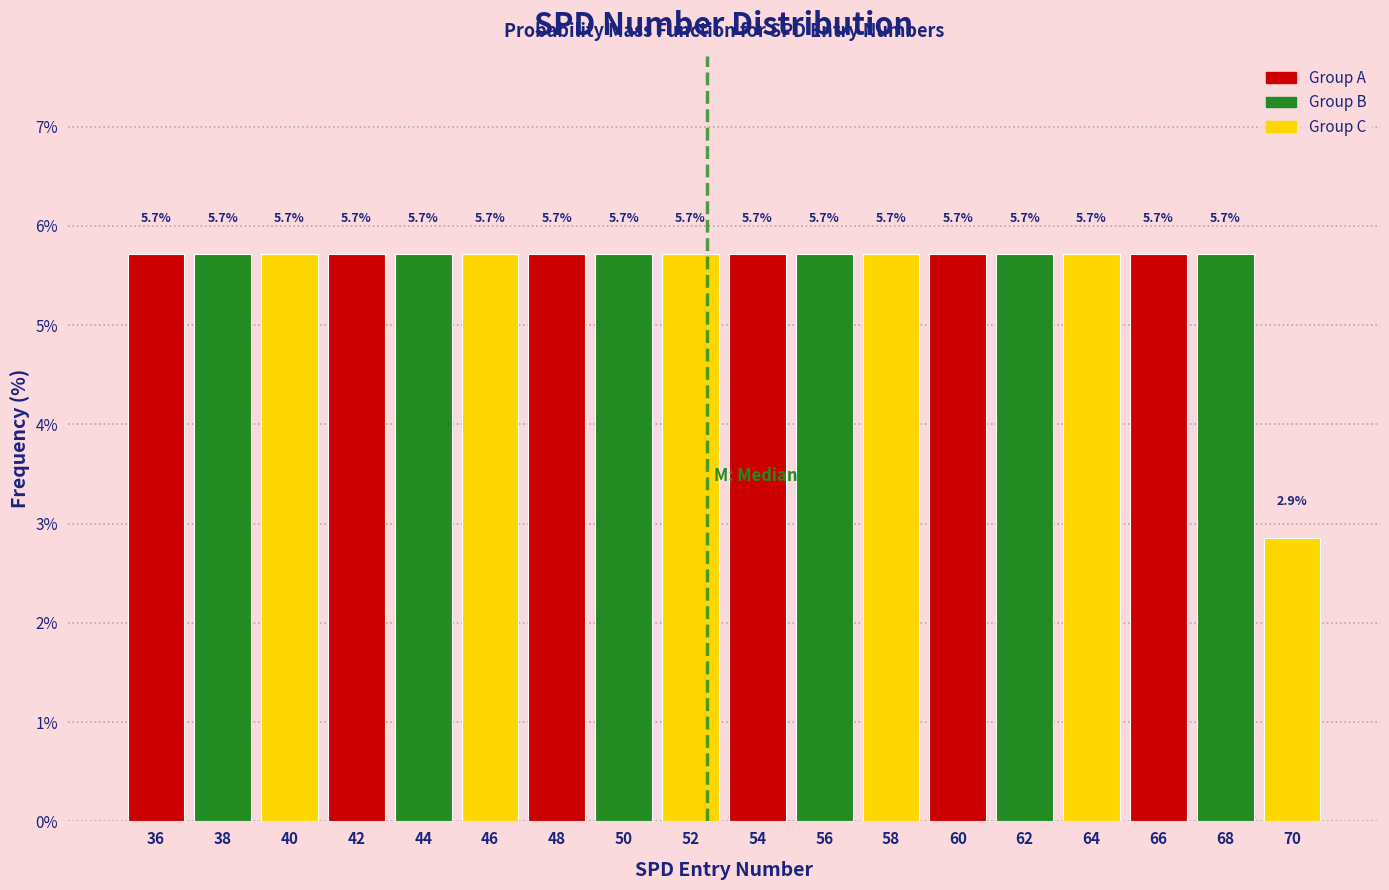

Reading left to right, list all the values displayed in this chart.

5.7	5.7	5.7	5.7	5.7	5.7	5.7	5.7	5.7	5.7	5.7	5.7	5.7	5.7	5.7	5.7	5.7	2.9